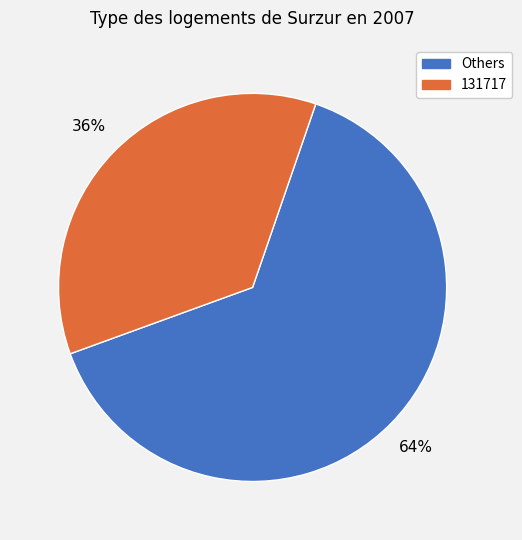

To the nearest percent, what is the average slice percentage?

50%